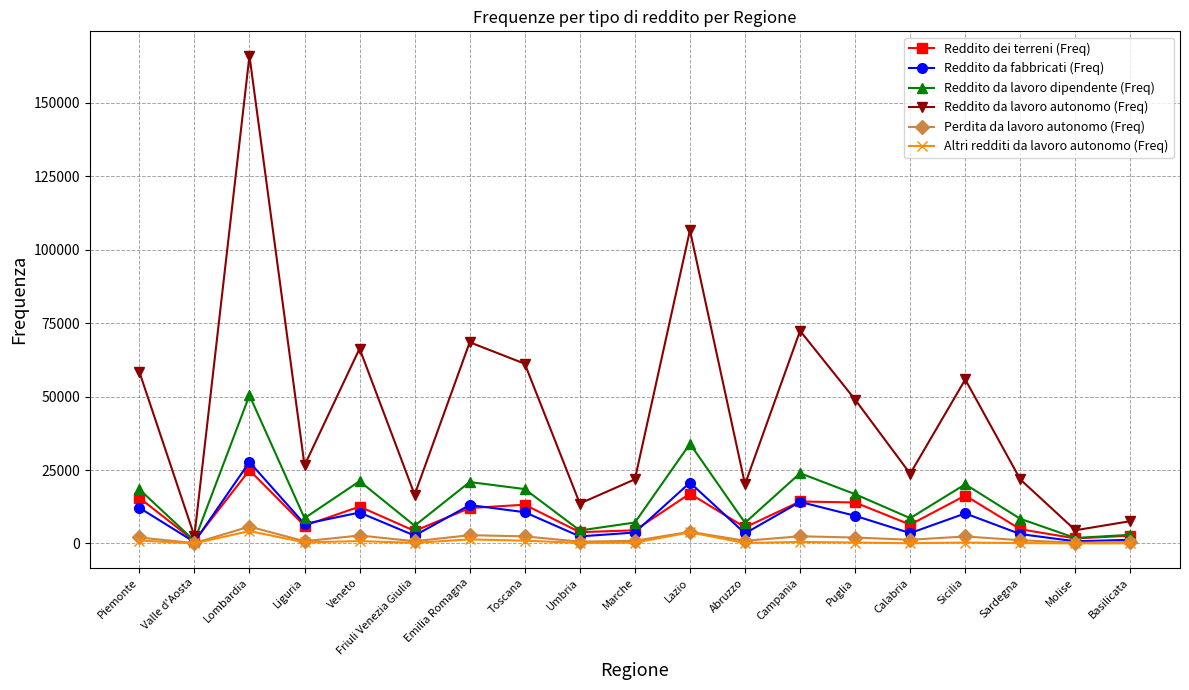

What is the total value across all series at Sardegna?

39502